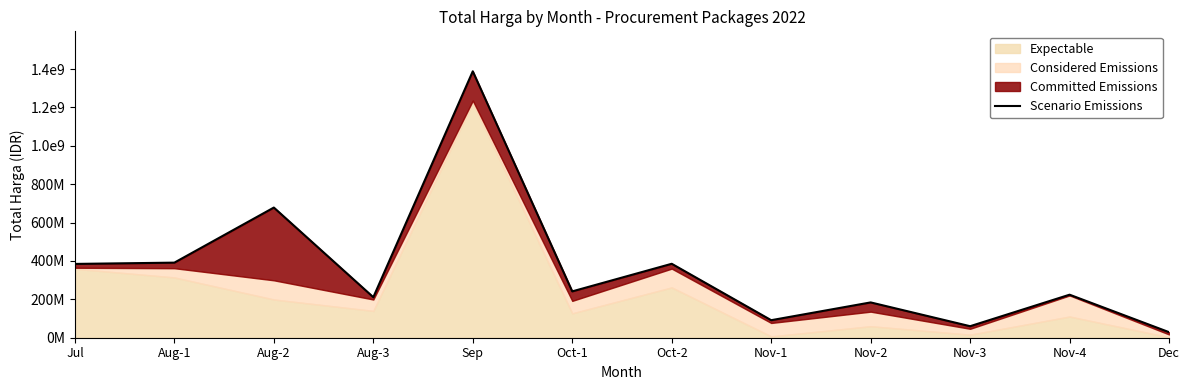

Which category has the lowest value across all series?

Dec